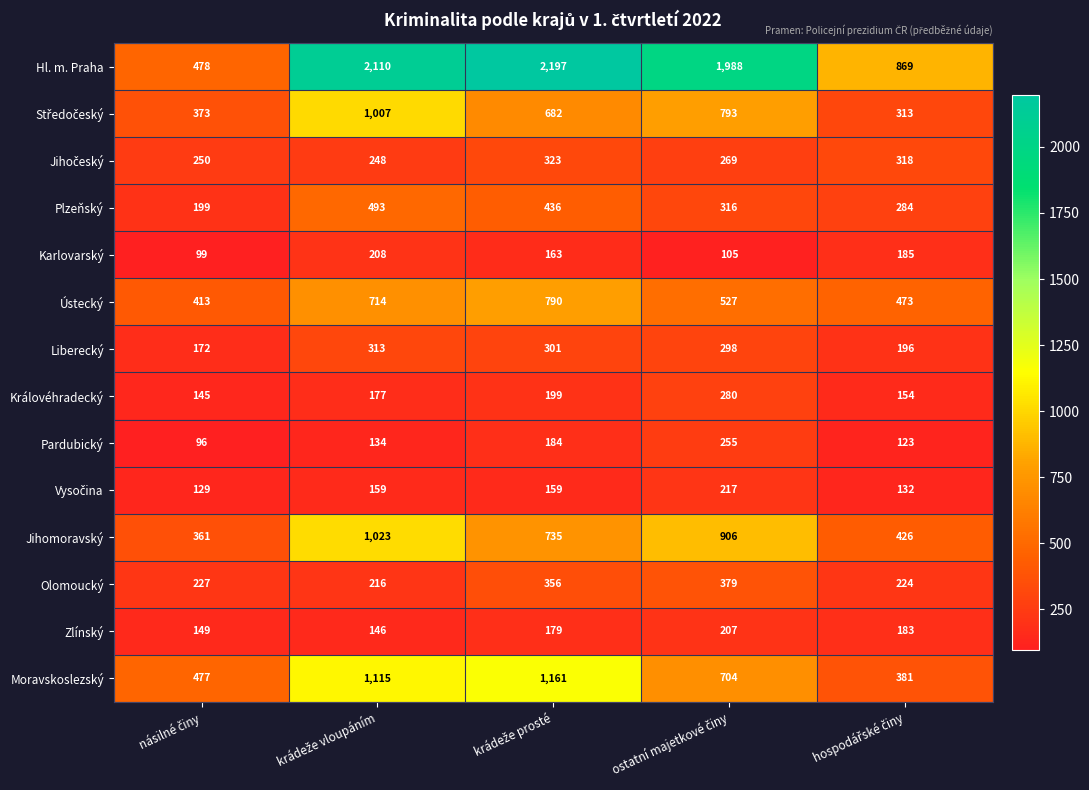

What is the minimum value for Hl. m. Praha?

478